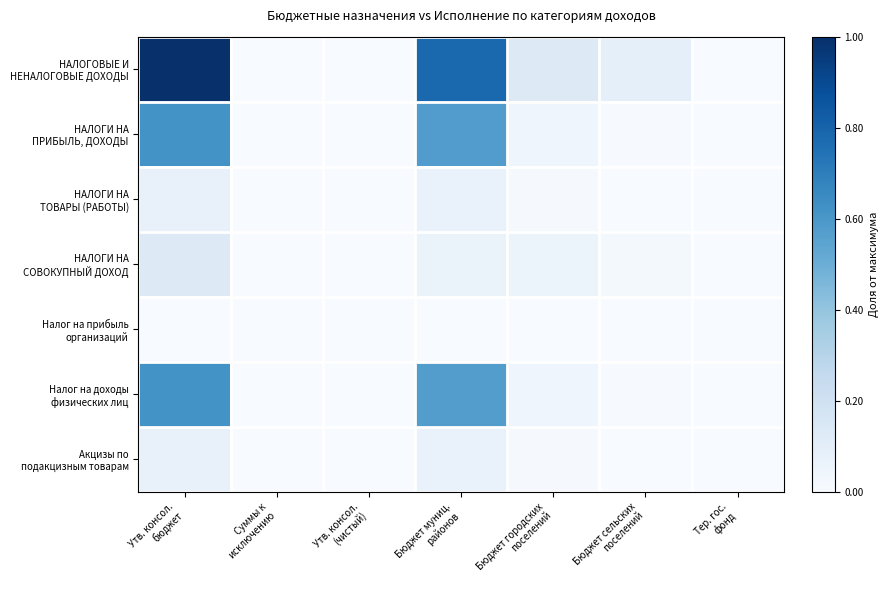

Which label corresponds to the smallest value in the chart?

Суммы к
исключению